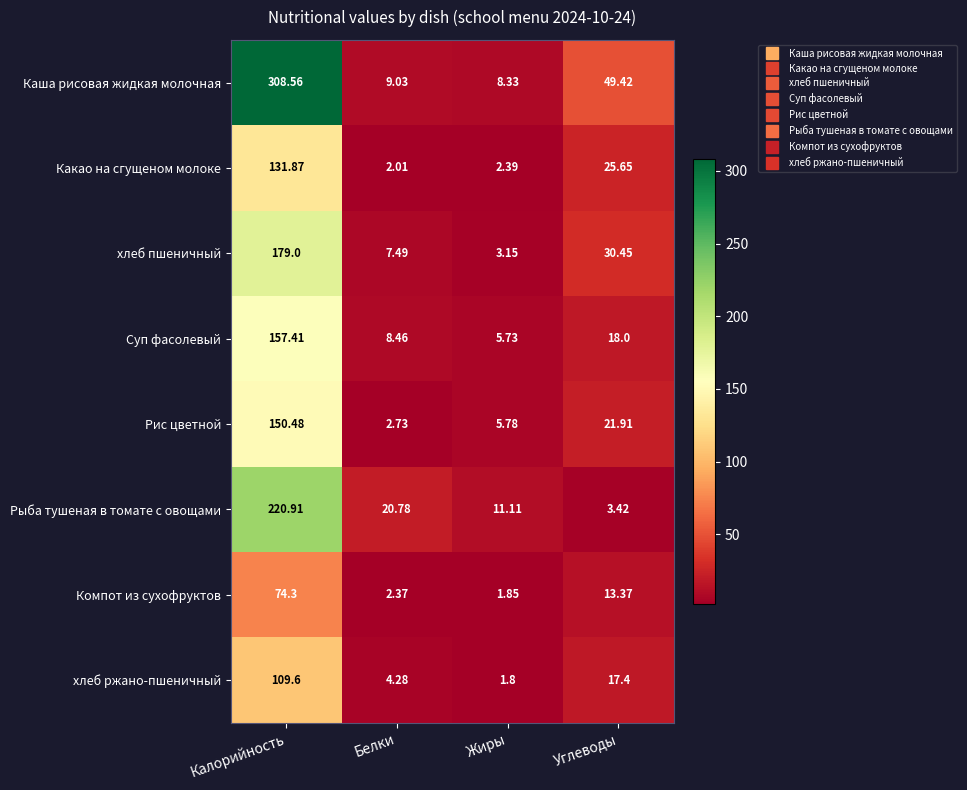

At how many categories does at least one series exceed 61?

1